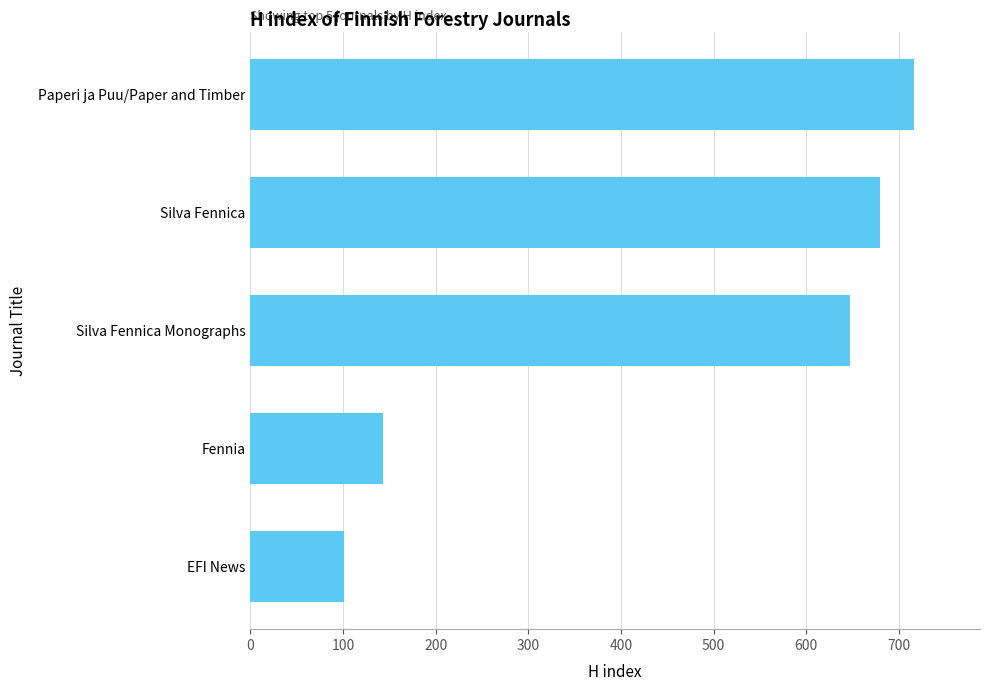

The value at EFI News is 101. True or false?

True